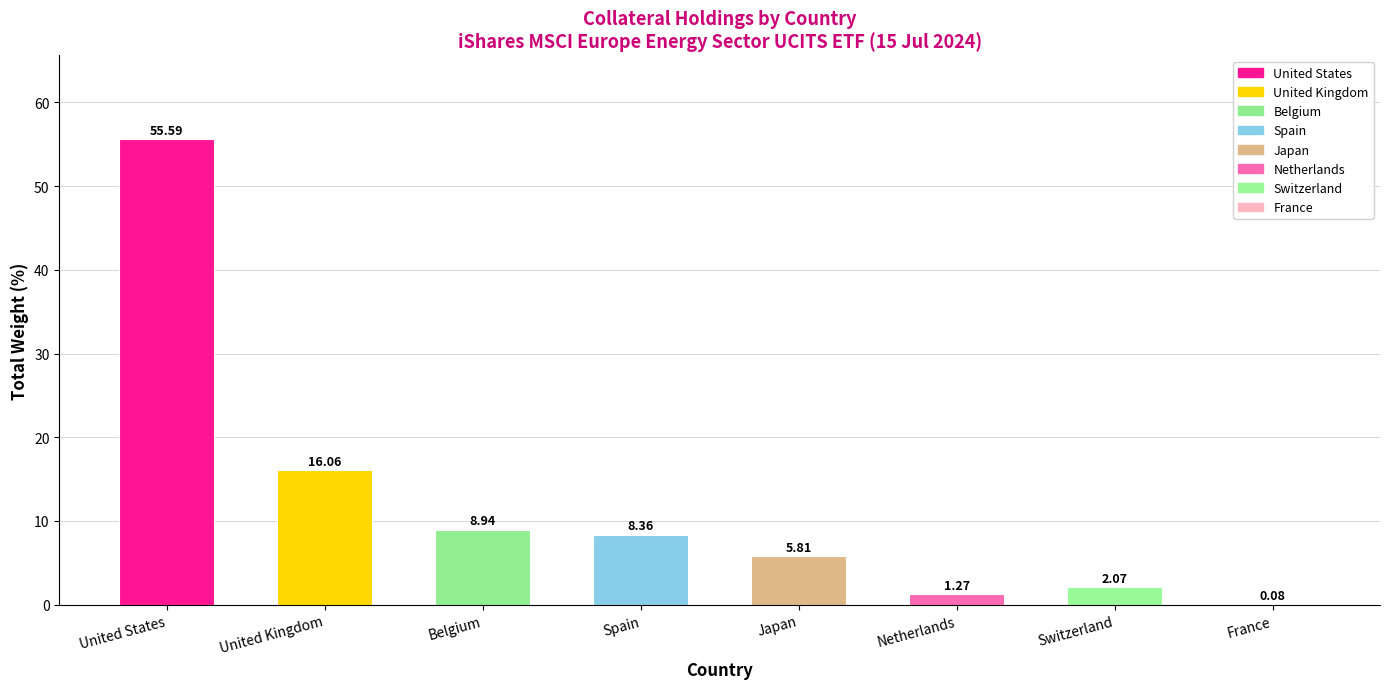

Which label corresponds to the largest value in the chart?

United States